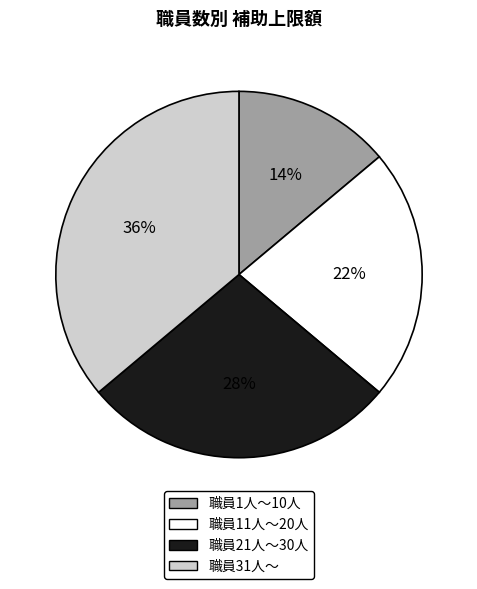

To the nearest percent, what is the combined percentage of 職員21人～30人 and 職員11人～20人?

50%